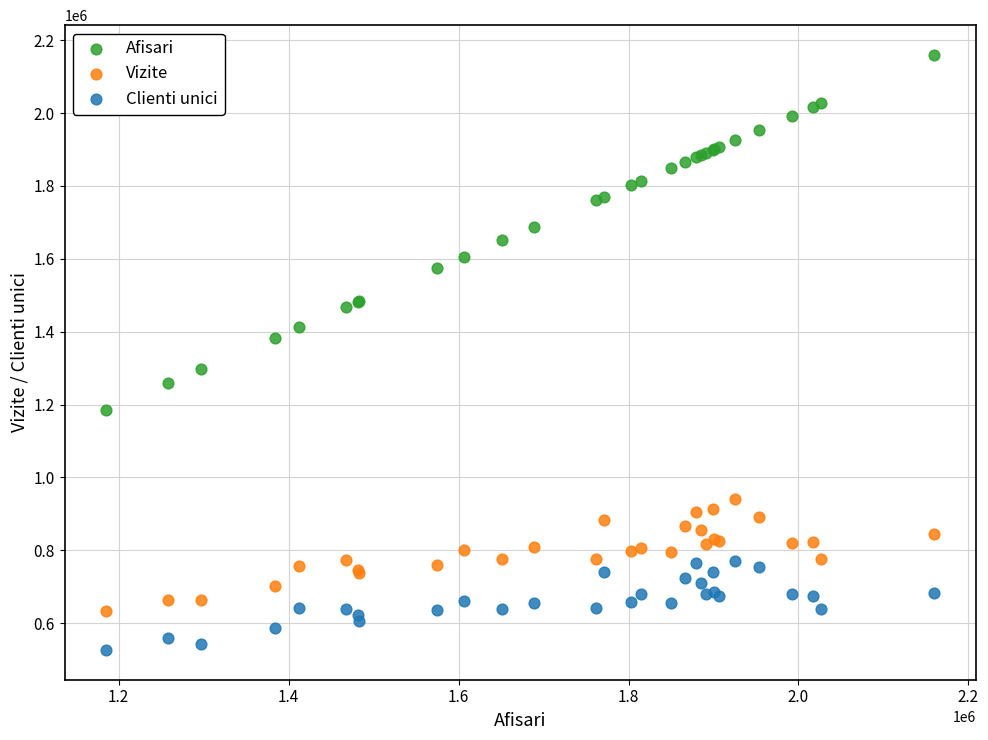

What is the X range (max minus min) for the scatter plot?

974511